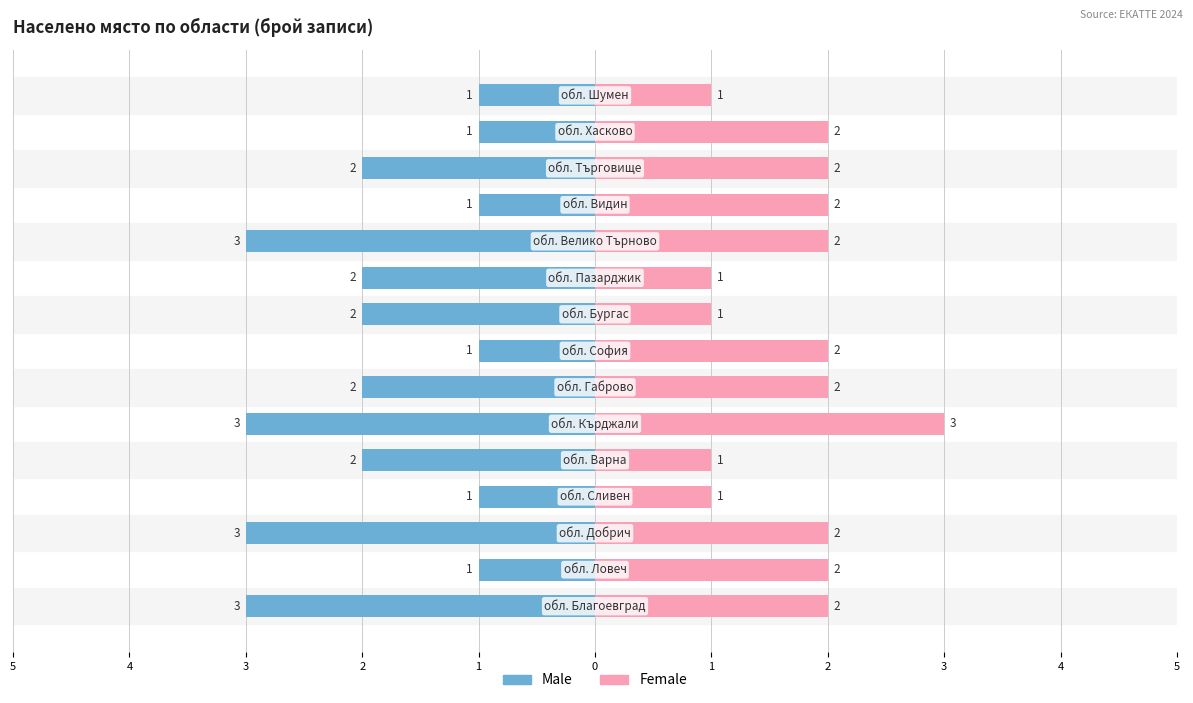

How many groups of bars are there?

15